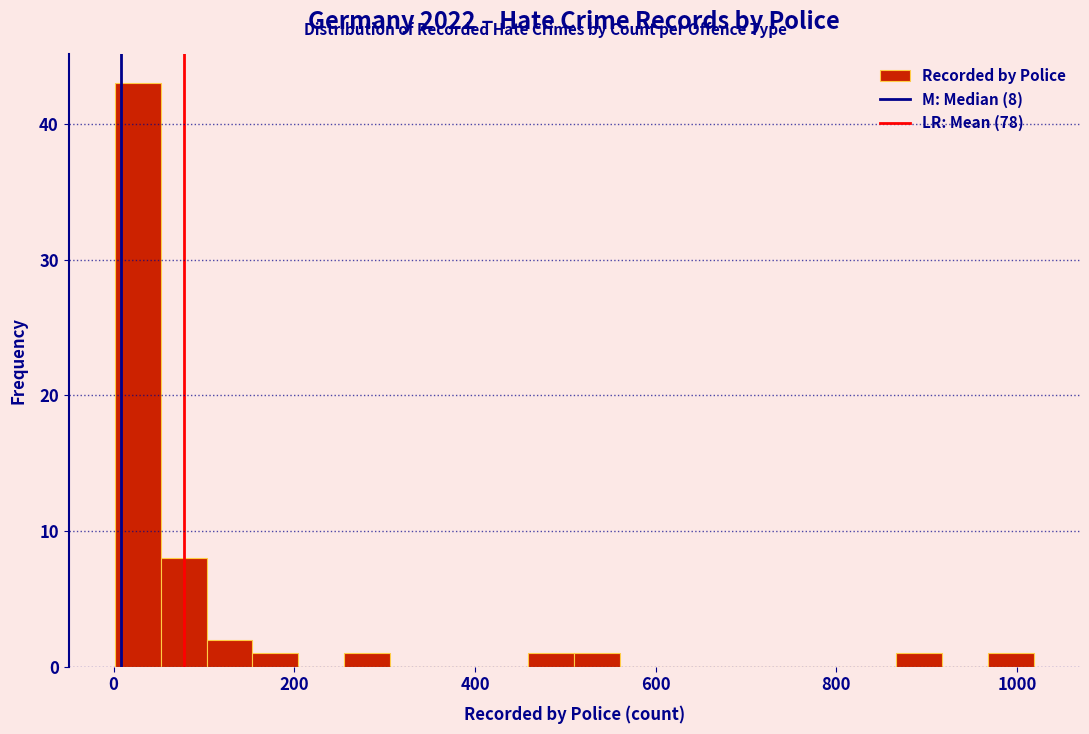

Around what value on the x-axis is the tallest bar? Give the approximate position of its centre, as read against the axis.

20